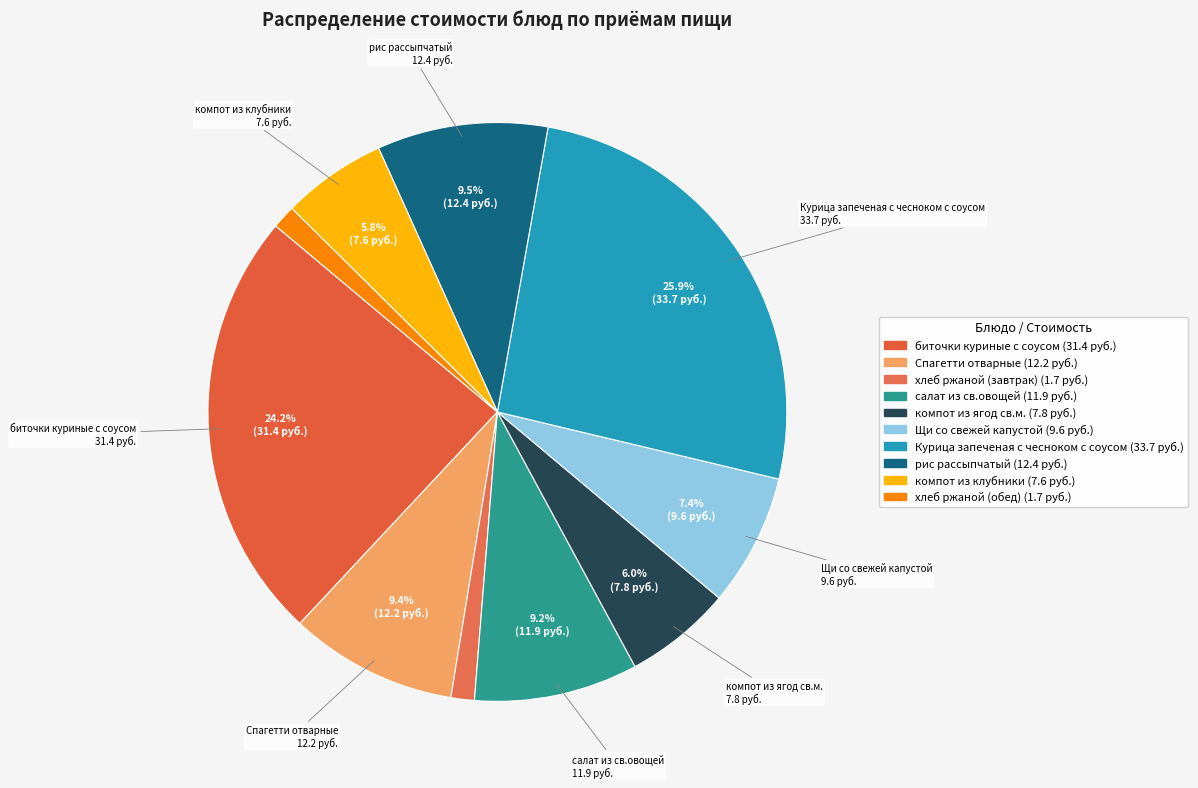

How many slices are in this pie chart?

10